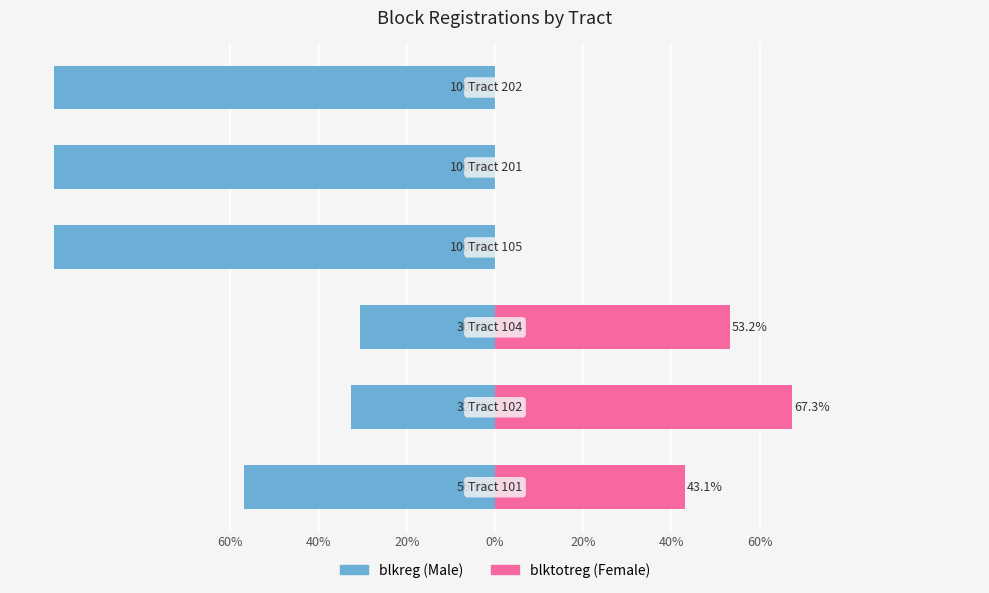

Which series has the largest range (max minus min)?

blkreg